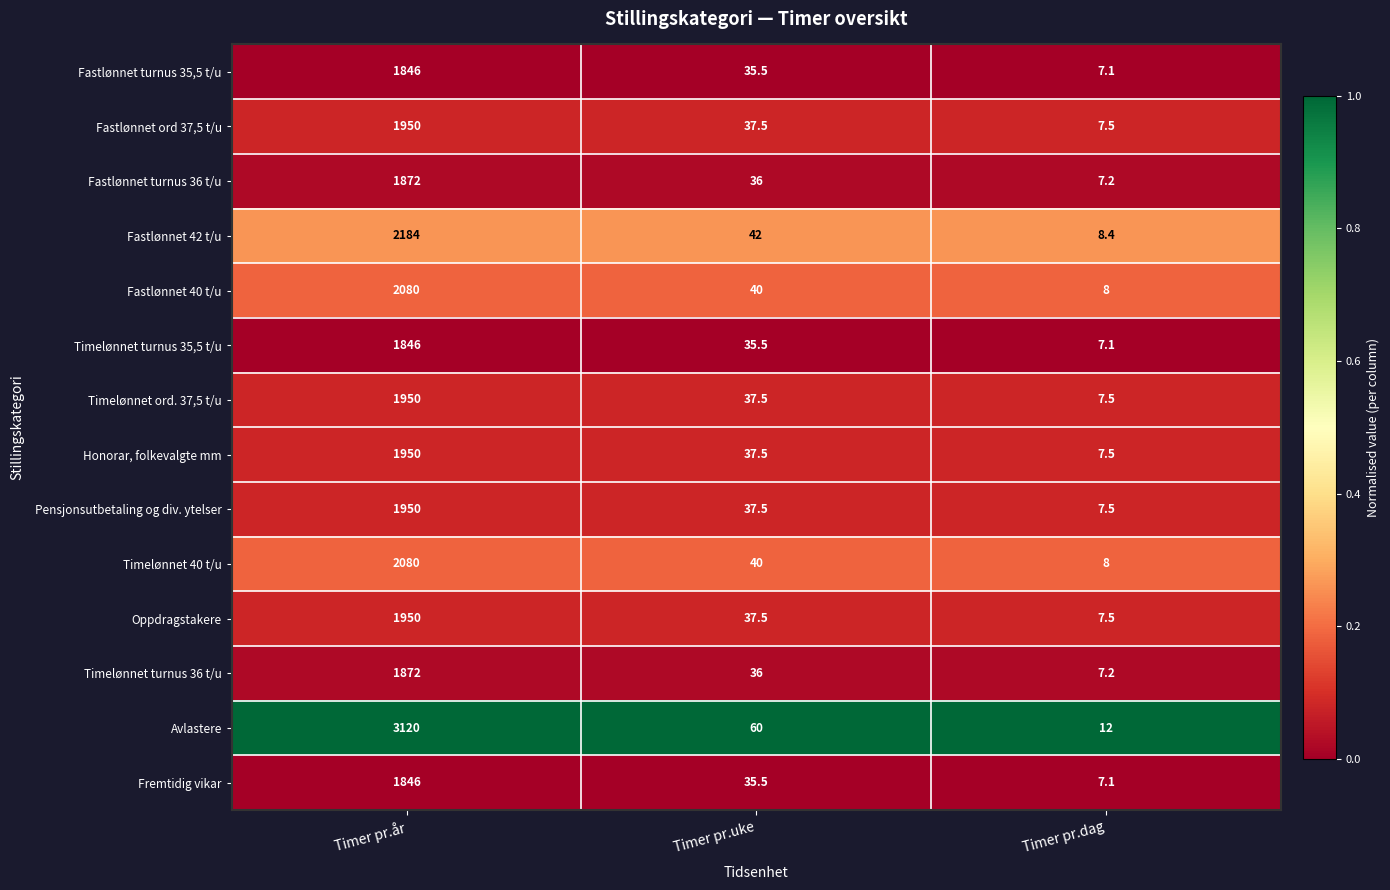

What is the spread (max minus min) of values at Timer pr.år?

1274.0